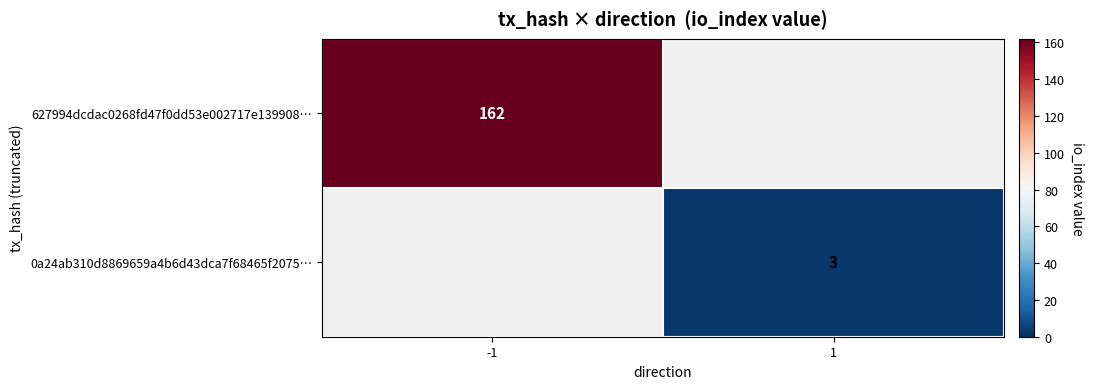

The 627994dcdac0268fd47f0dd53e002717e139908… series shows 162 at -1. True or false?

True